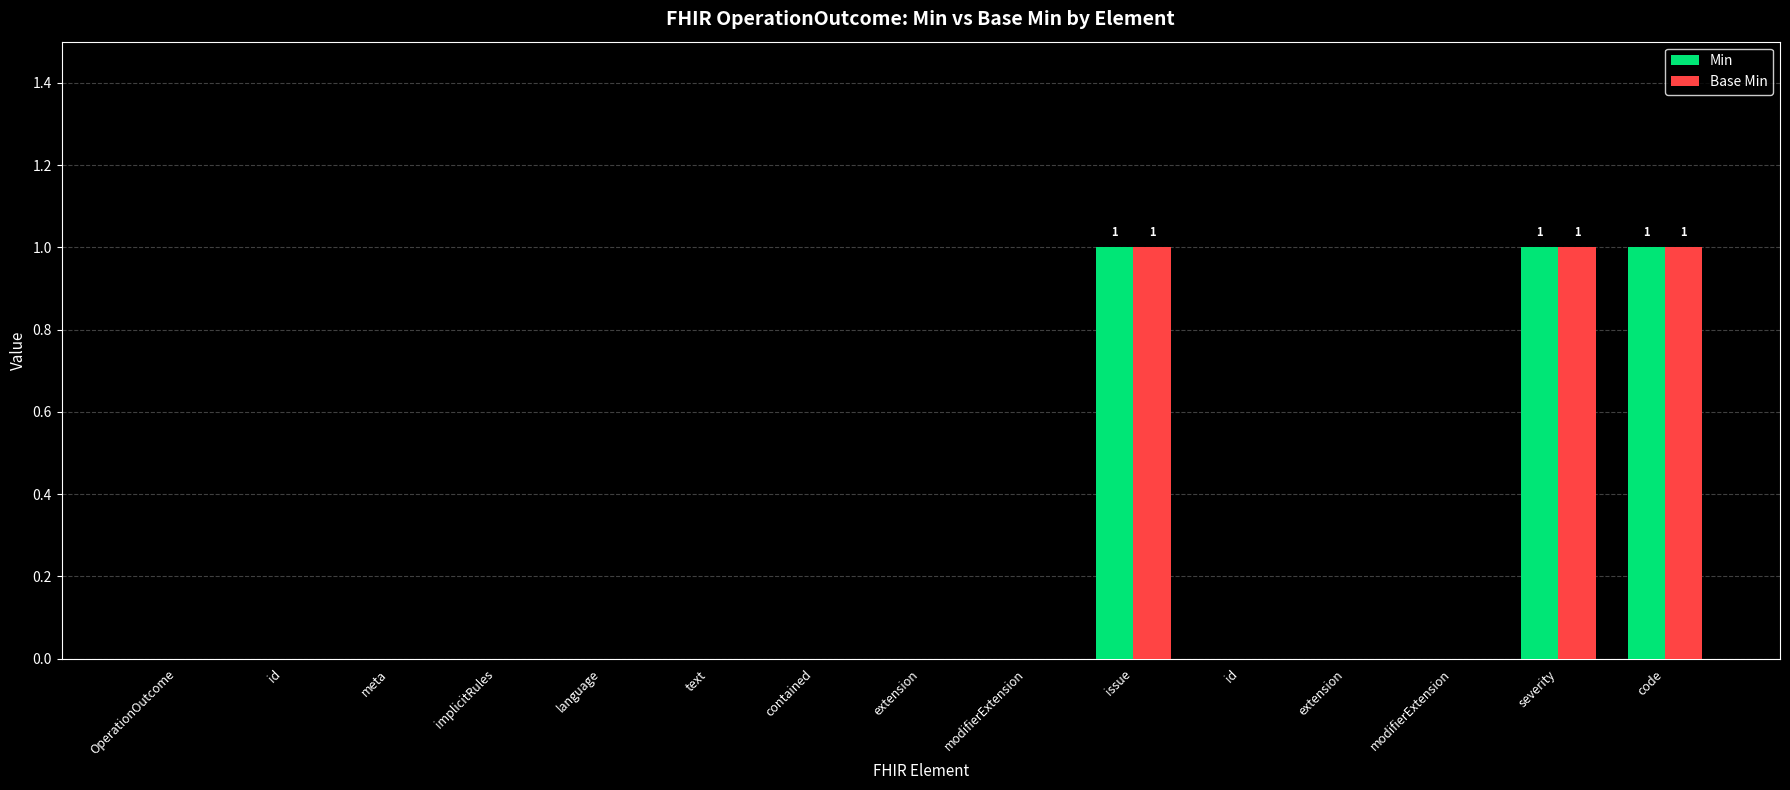

Reading left to right, extract all data points from this chart.

Min: OperationOutcome=0	id=0	meta=0	implicitRules=0	language=0	text=0	contained=0	extension=0	modifierExtension=0	issue=1	id=0	extension=0	modifierExtension=0	severity=1	code=1
Base Min: OperationOutcome=0	id=0	meta=0	implicitRules=0	language=0	text=0	contained=0	extension=0	modifierExtension=0	issue=1	id=0	extension=0	modifierExtension=0	severity=1	code=1